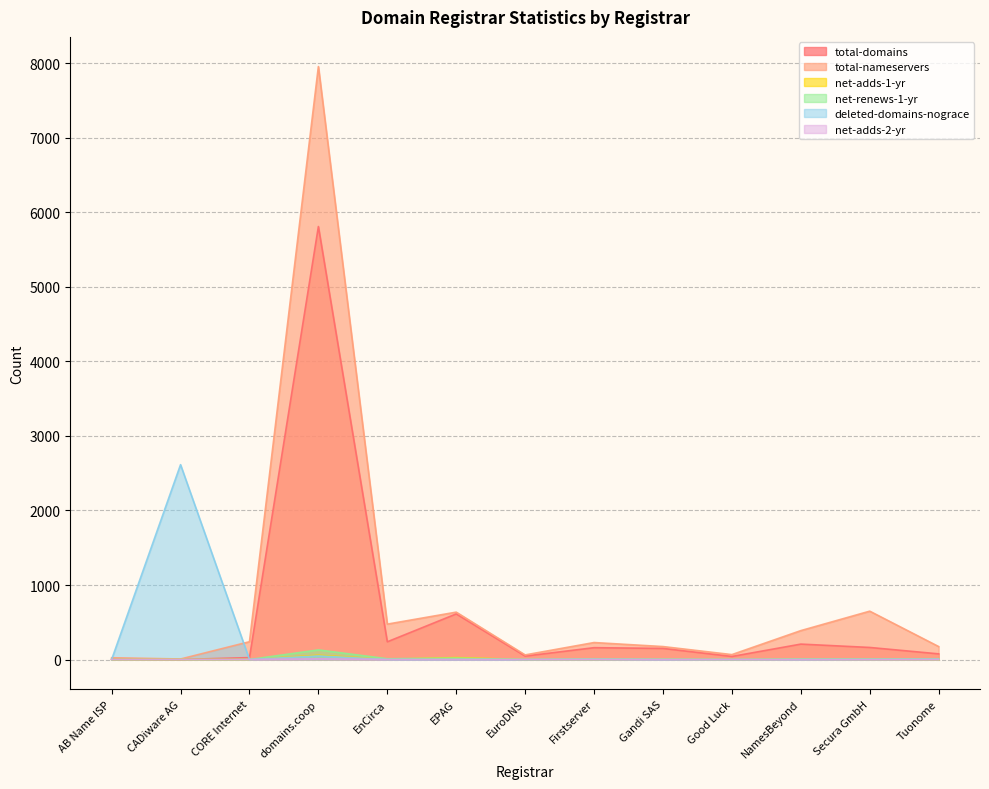

In deleted-domains-nograce, how many points are lower than both neighbors (excluding endpoints)?

1